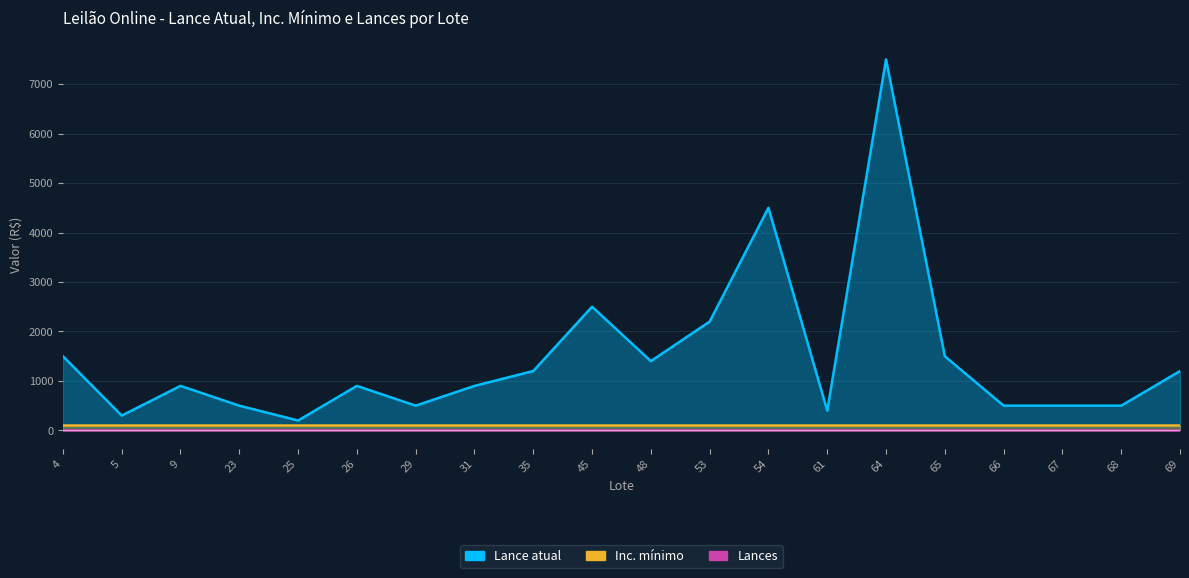

Which series has the largest range (max minus min)?

Lance atual